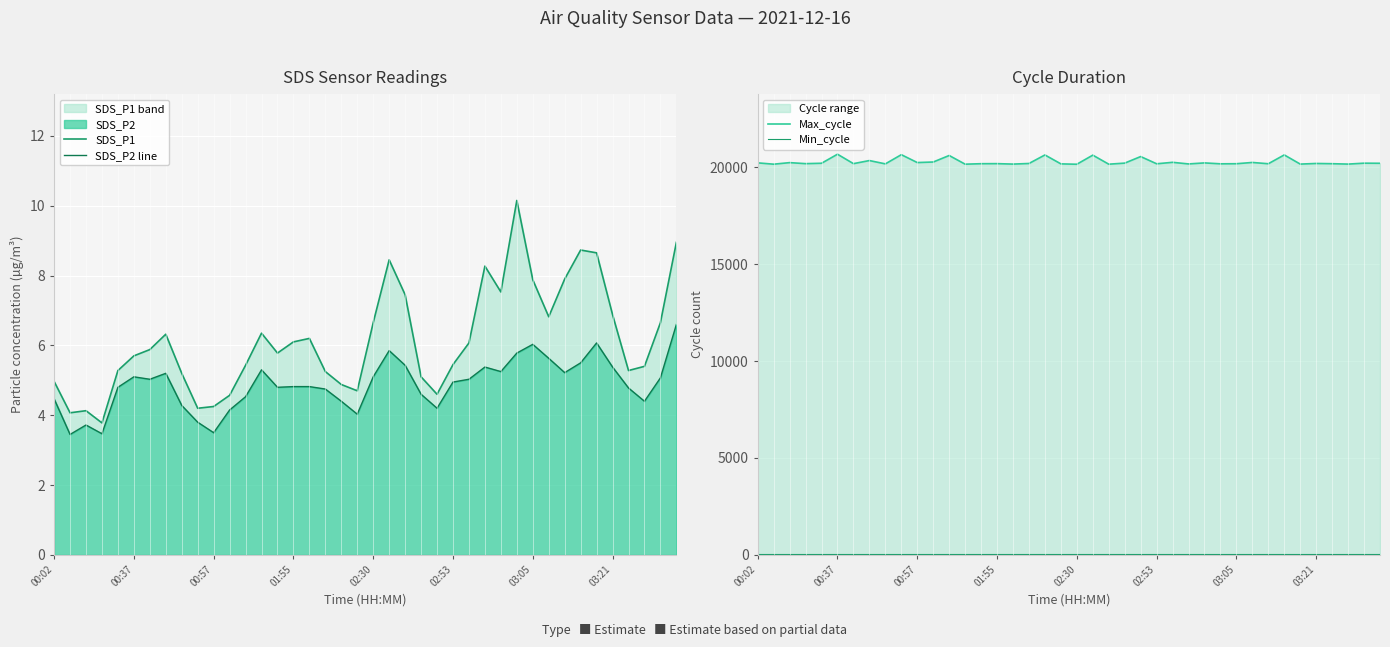

Where is SDS_P1 nearest to the value 6?

26